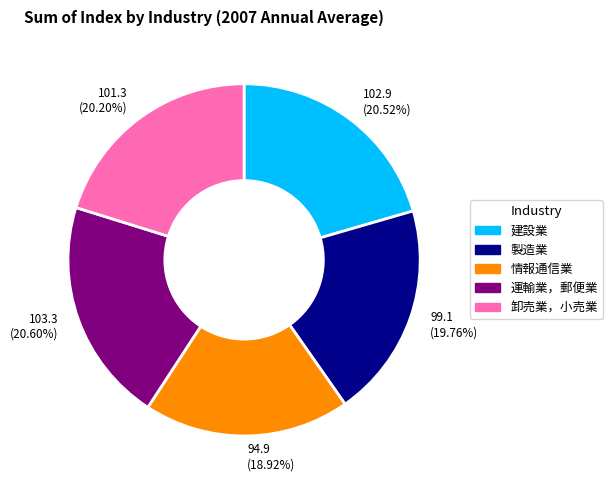

To the nearest percent, what portion does 建設業 represent?

21%